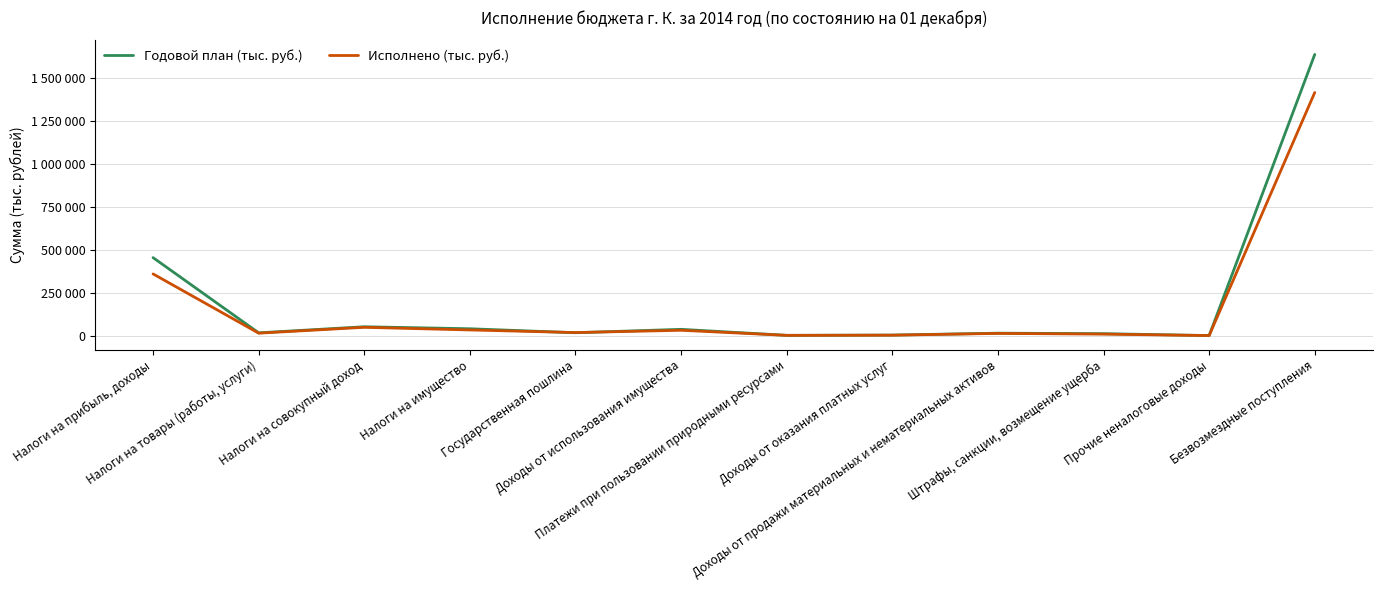

What are all the series names shown in the legend?

Годовой план (тыс. руб.), Исполнено (тыс. руб.)